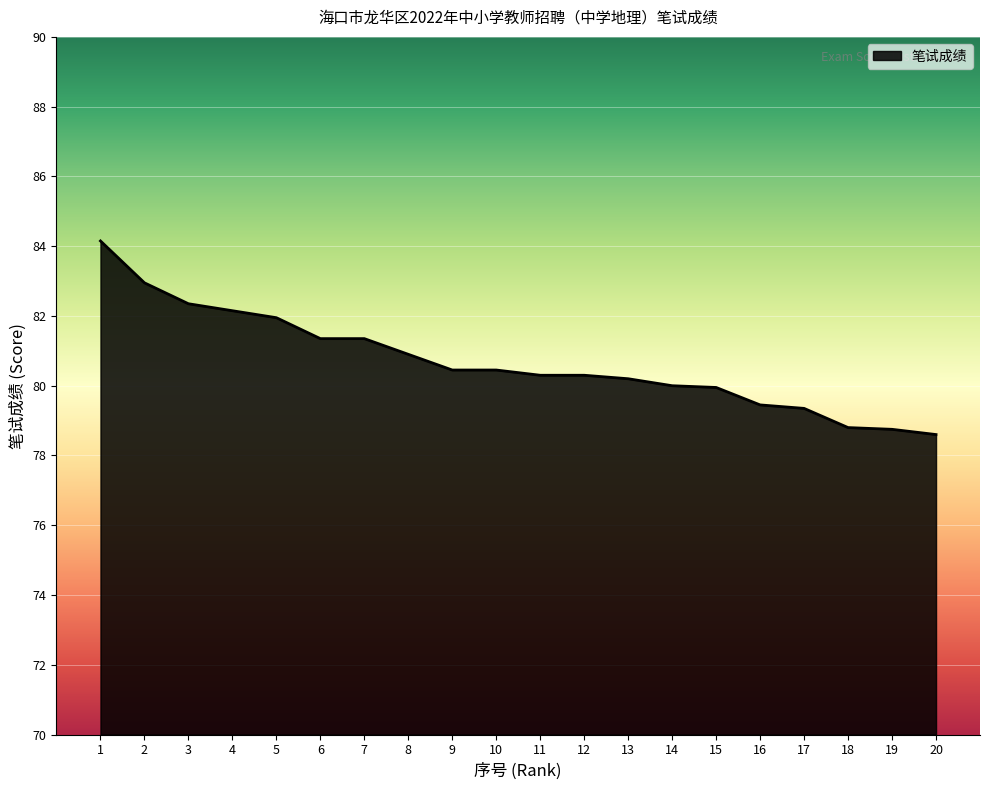

What is the maximum value shown in the chart?

84.2